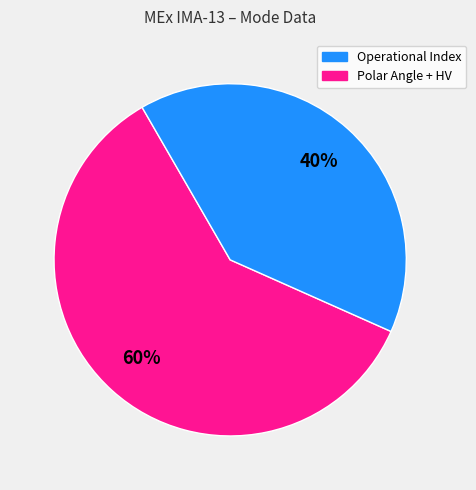

Rank the categories by value from lowest to highest.

Polar Angle + HV, Operational Index